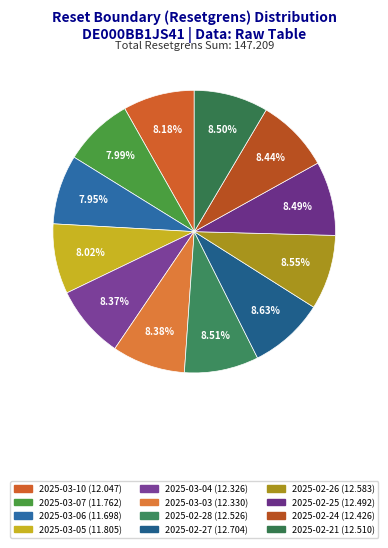

Does 2025-02-27 represent more than half of the total?

No